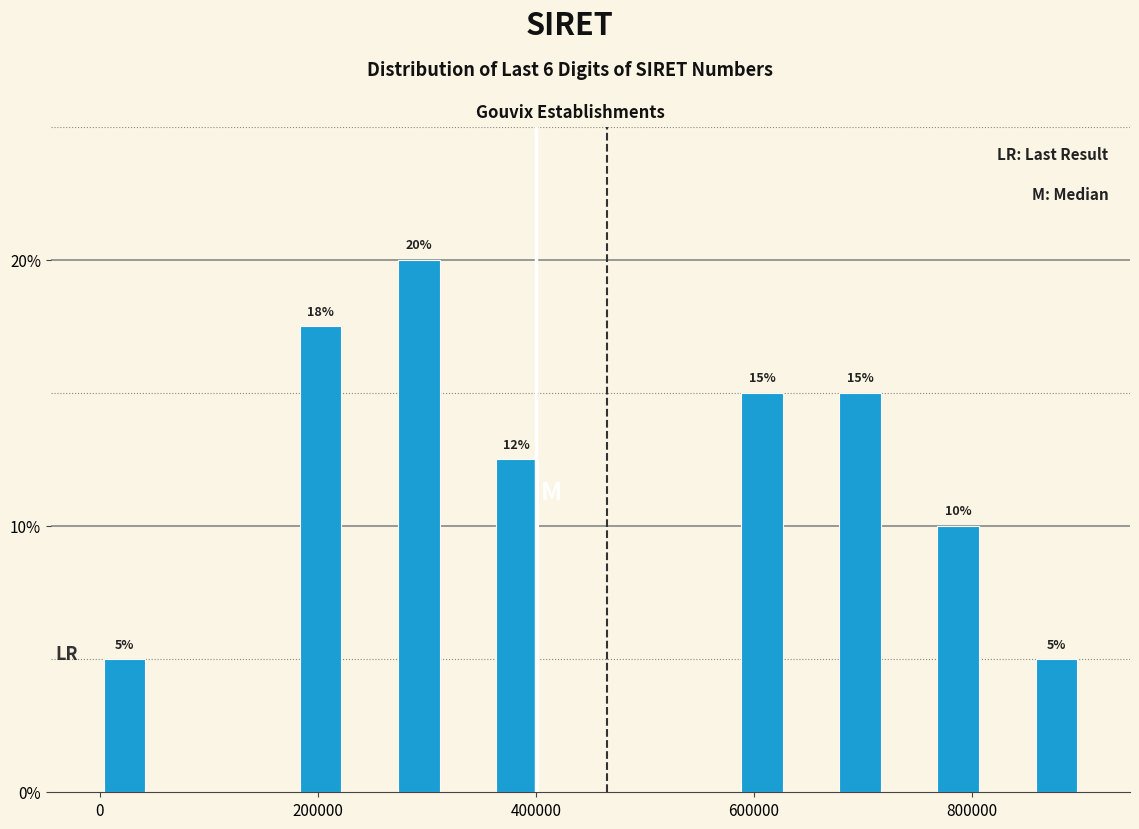

Around what value on the x-axis is the tallest bar? Give the approximate position of its centre, as read against the axis.

300000